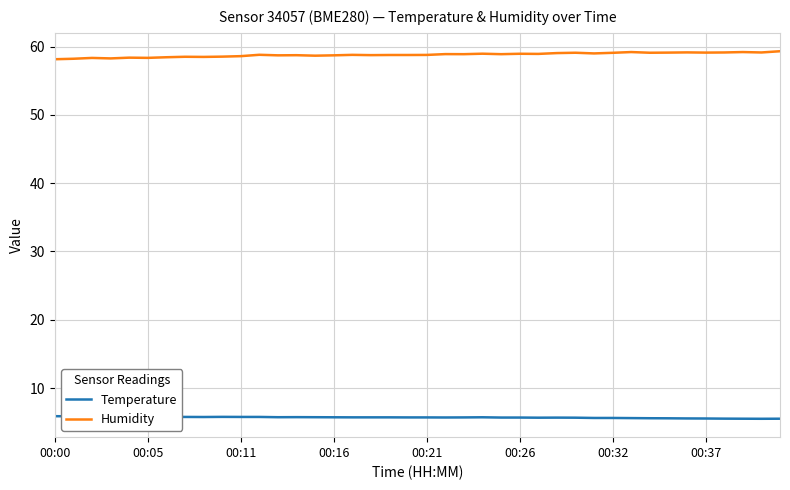

What is the minimum value shown in the chart?

5.5